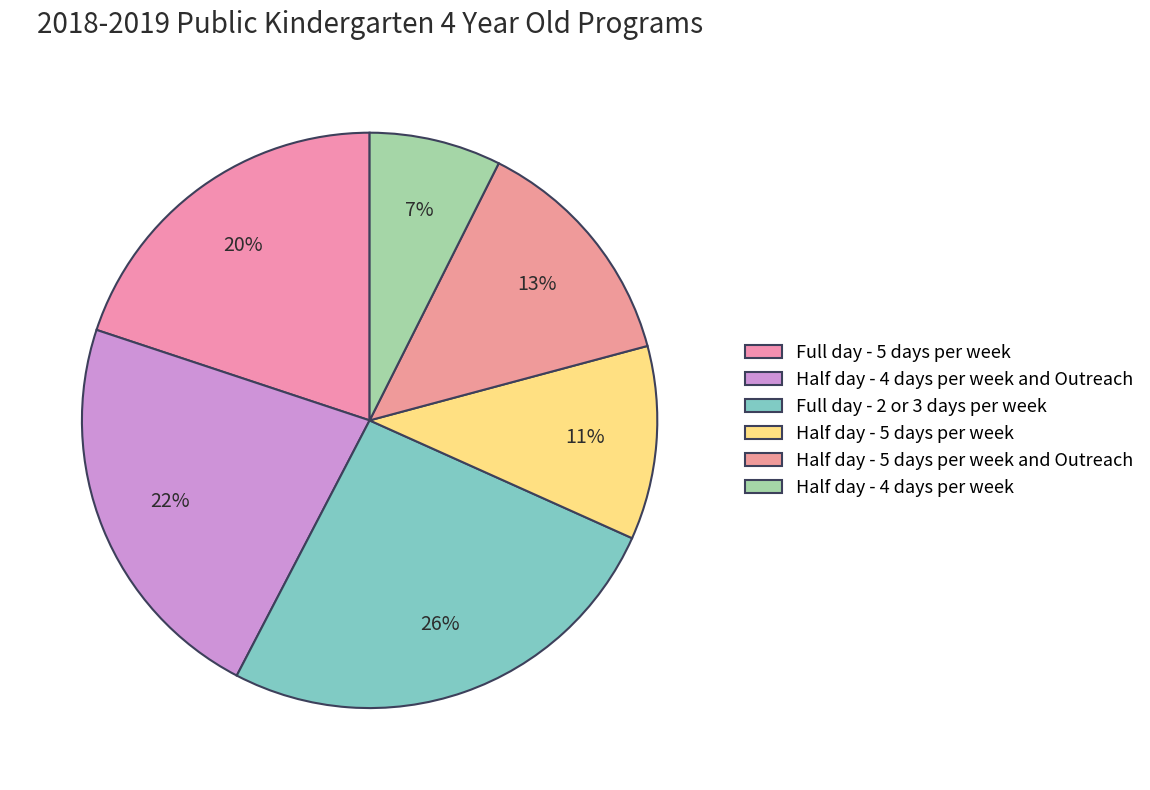

To the nearest percent, what is the combined percentage of Half day - 4 days per week and Outreach and Half day - 5 days per week?

33%